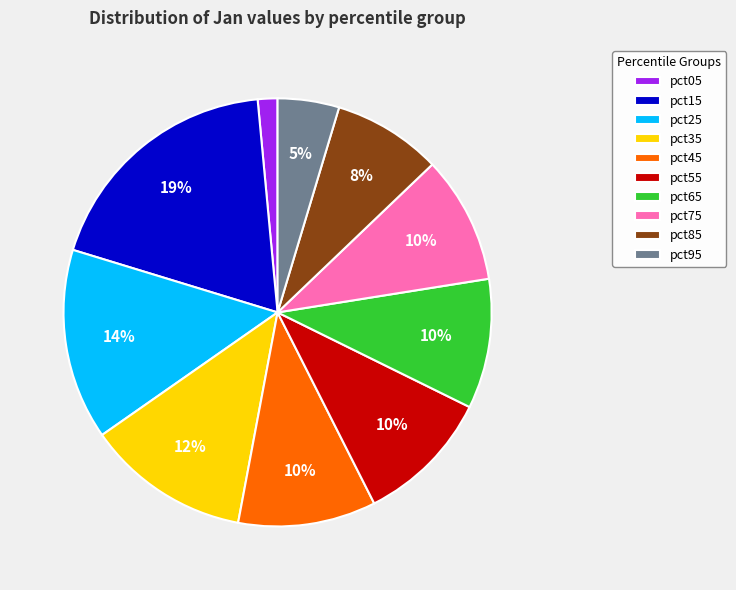

Which has a higher value, pct55 or pct25?

pct25